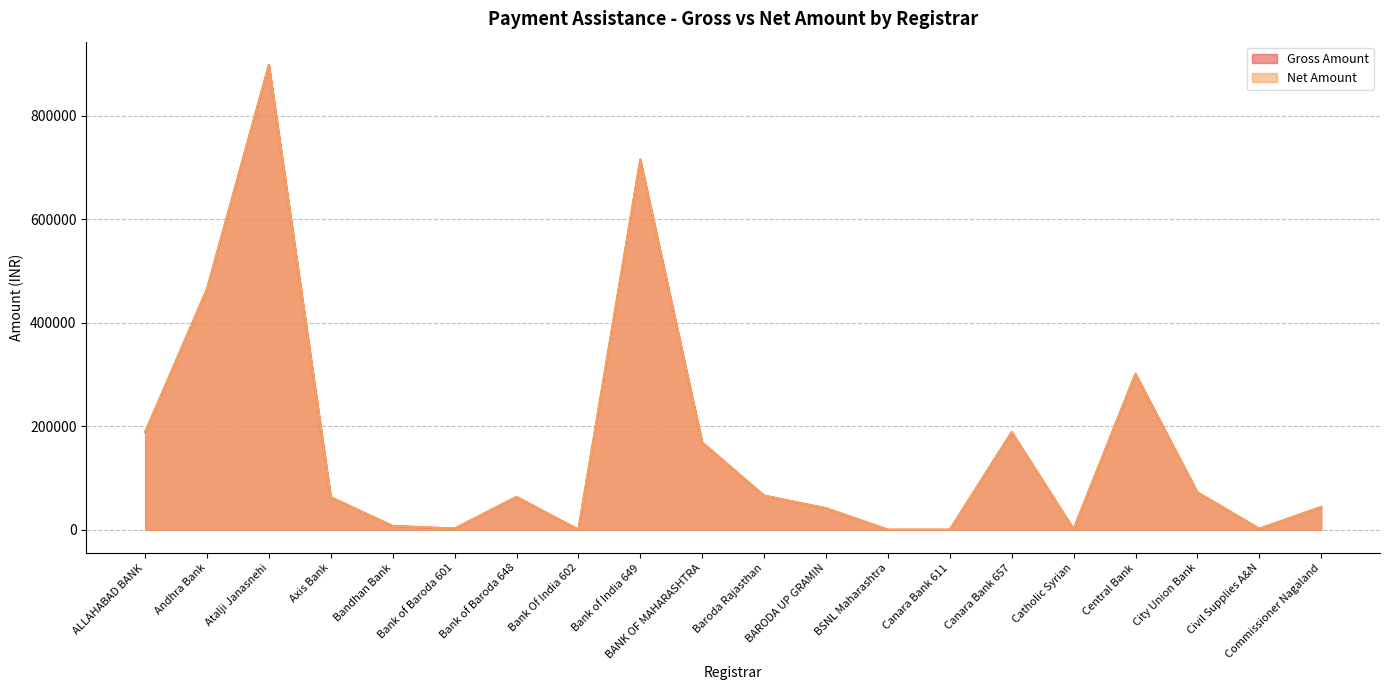

Reading left to right, what are all the values shown in this chart?

Gross Amount: ALLAHABAD BANK=188325	Andhra Bank=465150	Atalji Janasnehi=898200	Axis Bank=62650	Bandhan Bank=7100	Bank of Baroda 601=2175	Bank of Baroda 648=63375	Bank Of India 602=25	Bank of India 649=715400	BANK OF MAHARASHTRA=168550	Baroda Rajasthan=65900	BARODA UP GRAMIN=41425	BSNL Maharashtra=0	Canara Bank 611=25	Canara Bank 657=188575	Catholic Syrian=1125	Central Bank=301325	City Union Bank=72200	Civil Supplies A&N=1825	Commissioner Nagaland=43875
Net Amount: ALLAHABAD BANK=188325	Andhra Bank=465150	Atalji Janasnehi=898200	Axis Bank=62650	Bandhan Bank=7100	Bank of Baroda 601=2175	Bank of Baroda 648=63375	Bank Of India 602=25	Bank of India 649=715400	BANK OF MAHARASHTRA=168550	Baroda Rajasthan=65900	BARODA UP GRAMIN=41425	BSNL Maharashtra=0	Canara Bank 611=25	Canara Bank 657=188575	Catholic Syrian=1125	Central Bank=301325	City Union Bank=72200	Civil Supplies A&N=1825	Commissioner Nagaland=43875